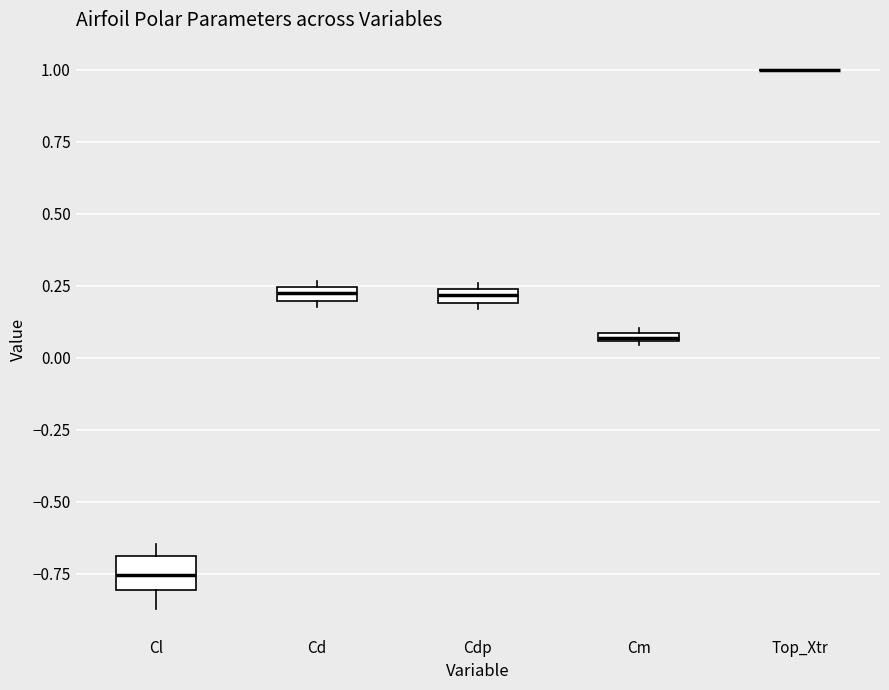

Which box is the tallest, from its lower edge to its upper edge?

Cl